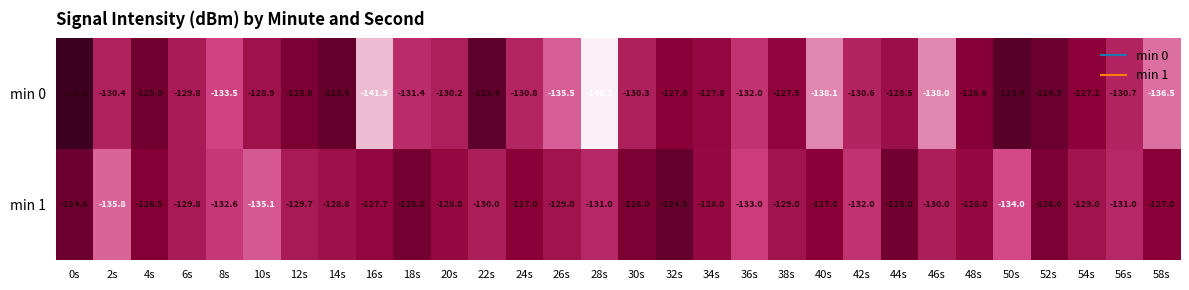

Which category has the highest value across all series?

0s